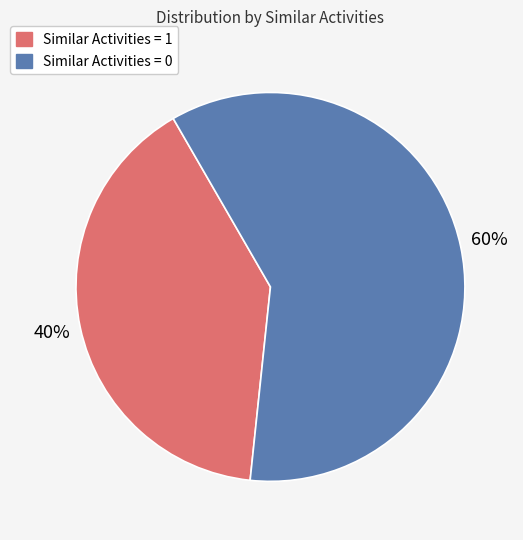

Which slice is the largest?

Similar Activities = 0